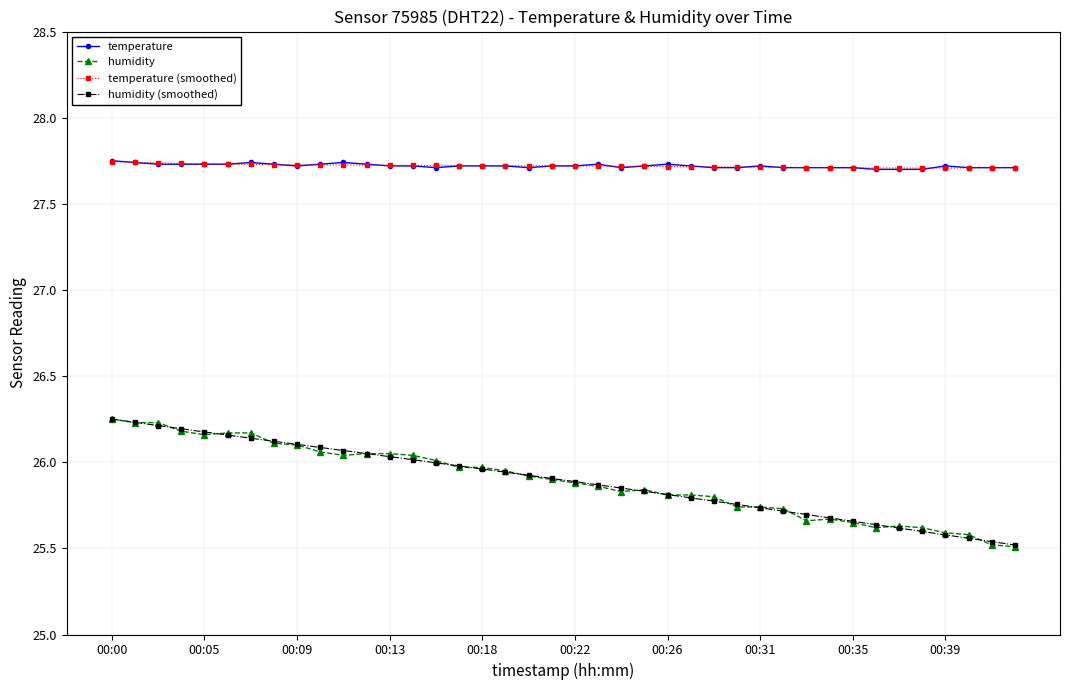

What are all the series names shown in the legend?

temperature, humidity, temperature (smoothed), humidity (smoothed)